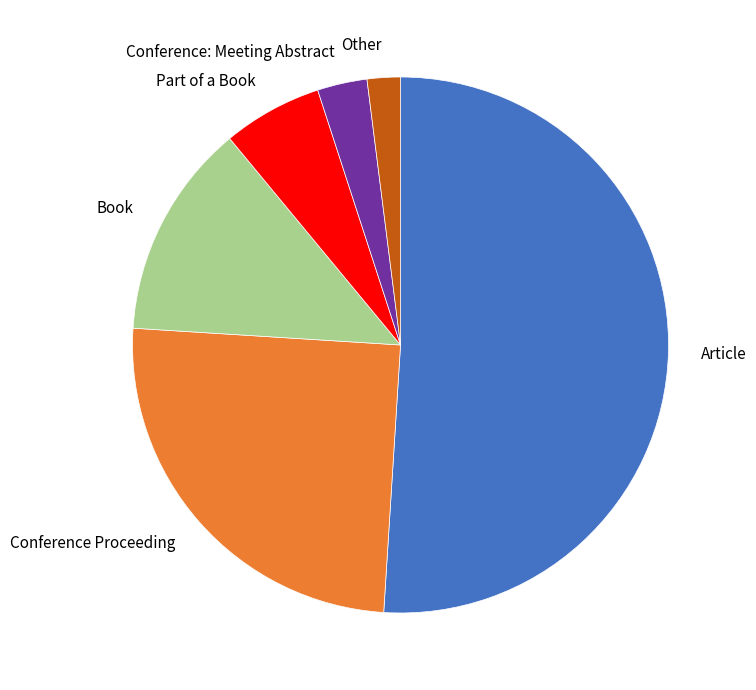

Which has a higher value, Book or Article?

Article